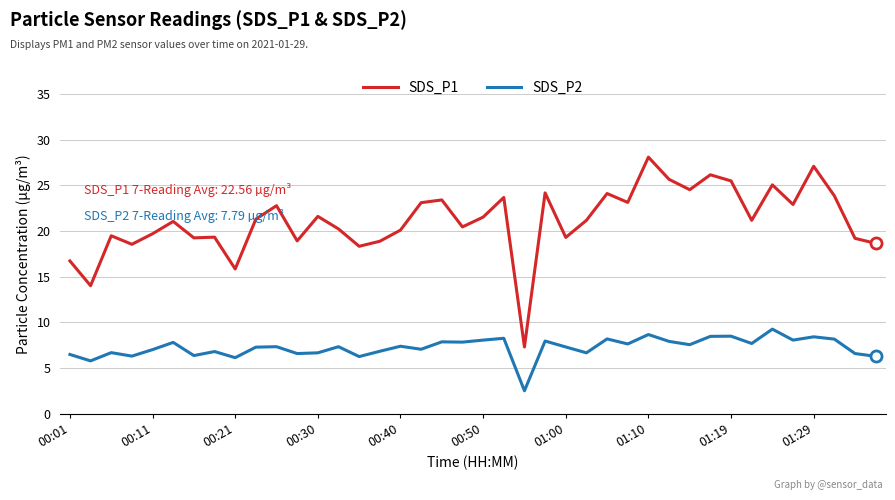

Which series has the largest total across all categories?

SDS_P1